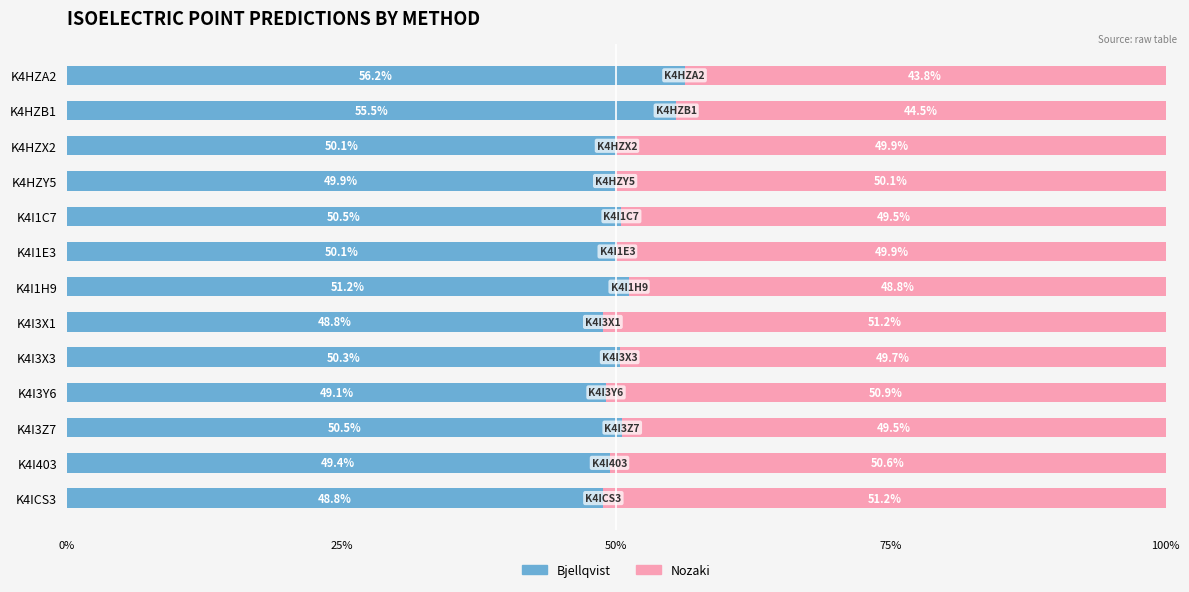

Count the number of data series in this chart.

2